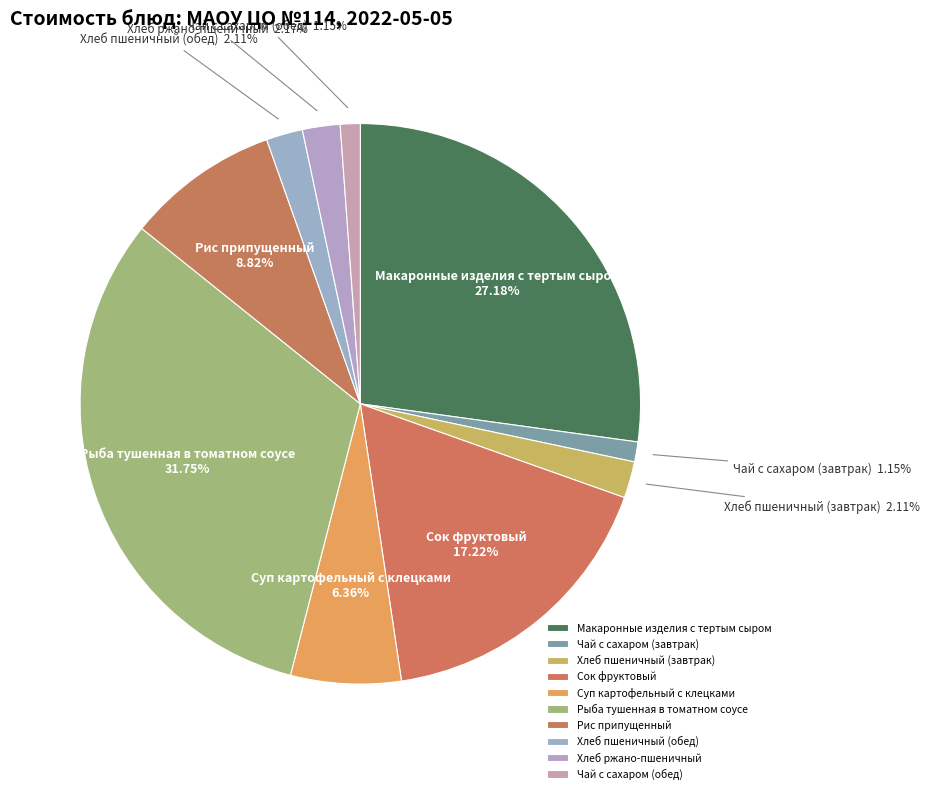

True or false: Хлеб пшеничный (обед) accounts for 2% of the total.

True